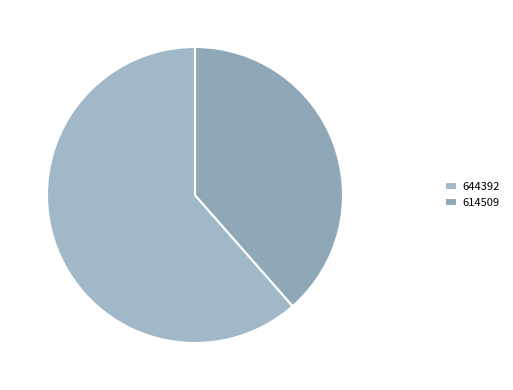

To the nearest percent, what is the difference between the largest and smallest slice percentages?

23%